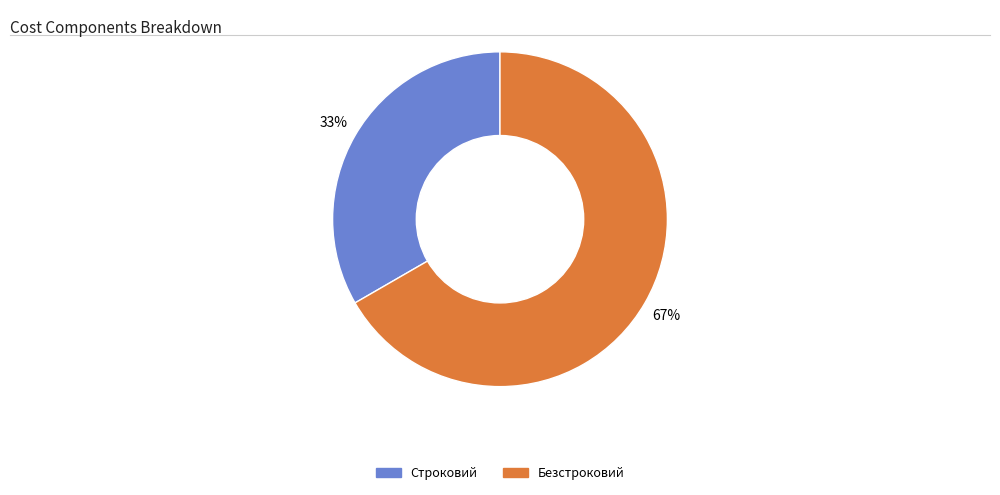

To the nearest percent, what percentage of the pie is Безстроковий?

67%